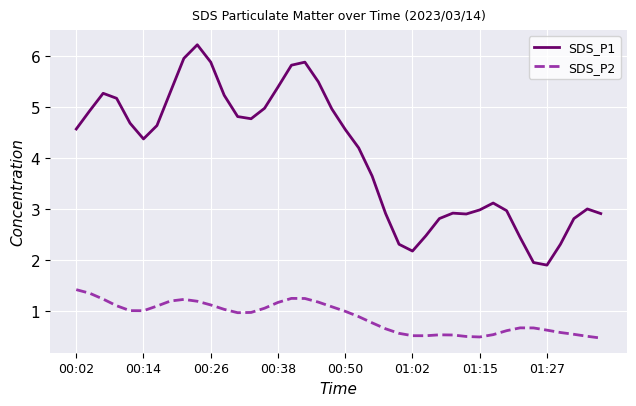

Which series has the largest range (max minus min)?

SDS_P1